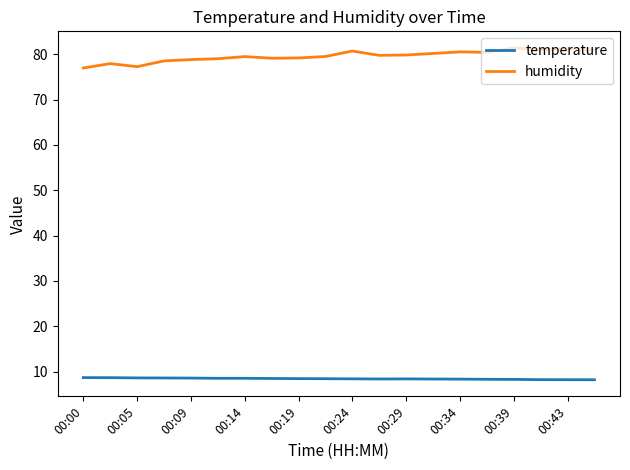

What is the sum of all temperature values?

169.0